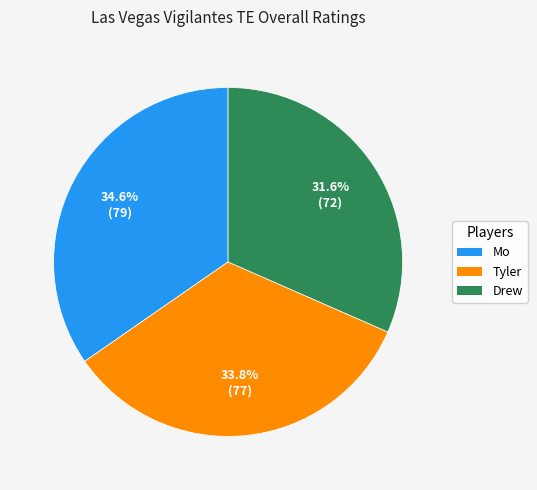

Between Mo and Drew, which is larger?

Mo